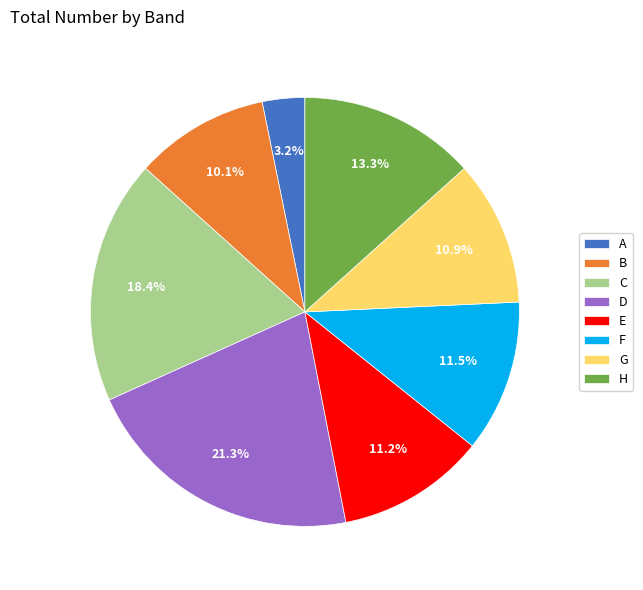

To the nearest percent, what percentage of the pie is H?

13%